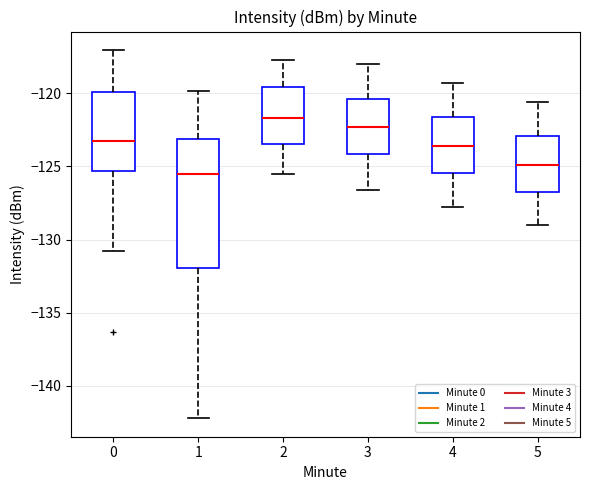

Where is the lower edge of the box at x = 1 on the y-axis? The values are not printed on the chart, so give them approximately, as read against the axis.

-132.0